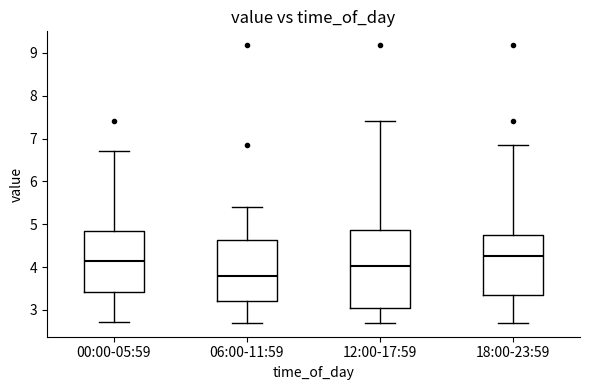

Reading left to right, read every box against the y-axis: the position of its median line, the range the box covers, and the ends of its whiskers. The values are not printed on the chart, so give them approximately, as read against the axis.

00:00-05:59: median 4.1, box 3.4 to 4.8, whiskers 2.7 to 6.7
06:00-11:59: median 3.8, box 3.2 to 4.6, whiskers 2.7 to 5.4
12:00-17:59: median 4.0, box 3.0 to 4.9, whiskers 2.7 to 7.4
18:00-23:59: median 4.3, box 3.3 to 4.8, whiskers 2.7 to 6.9